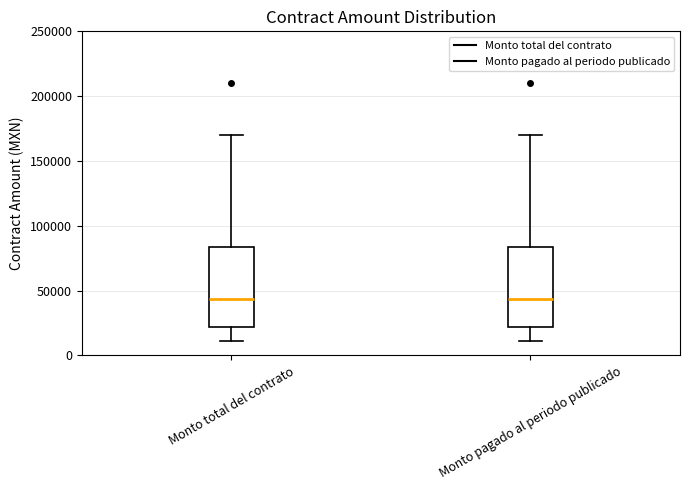

Reading left to right, transcribe this box plot: for each box, give where its median line is, the range the box spans, and where its two whiskers end, as read against the y-axis. The values are not printed on the chart, so give them approximately, as read against the axis.

Monto total del contrato: median 45000, box 20000 to 85000, whiskers 10000 to 170000
Monto pagado al periodo publicado: median 45000, box 20000 to 85000, whiskers 10000 to 170000